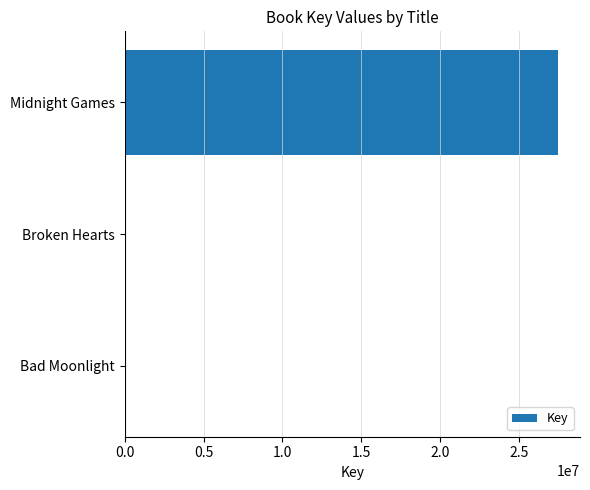

Which has a higher value, Bad Moonlight or Midnight Games?

Midnight Games